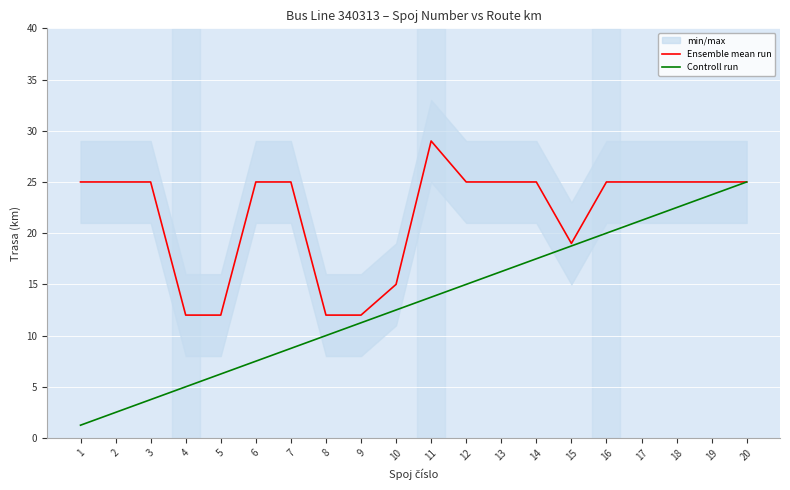

Which has a higher value, 18 or 6?

18